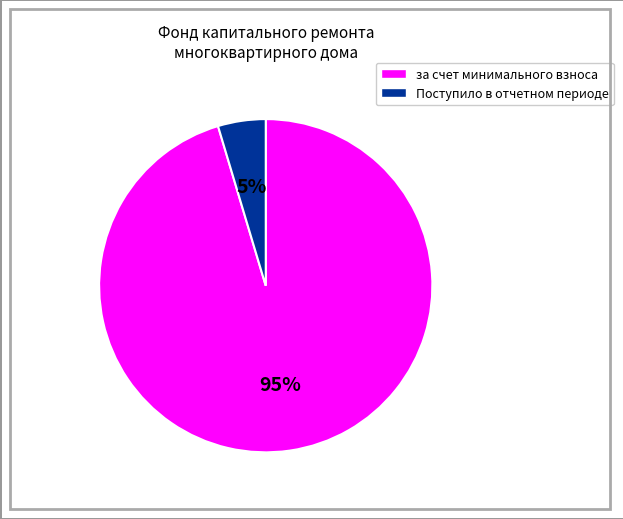

Is there a majority slice in this chart?

Yes